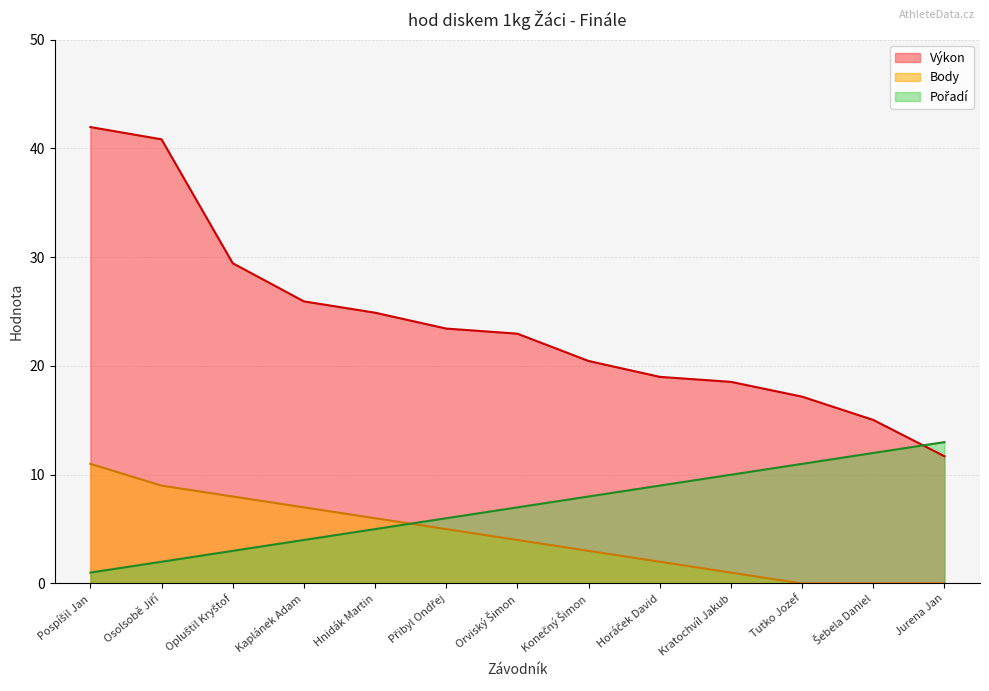

What is the lowest value of the Výkon series?

11.7